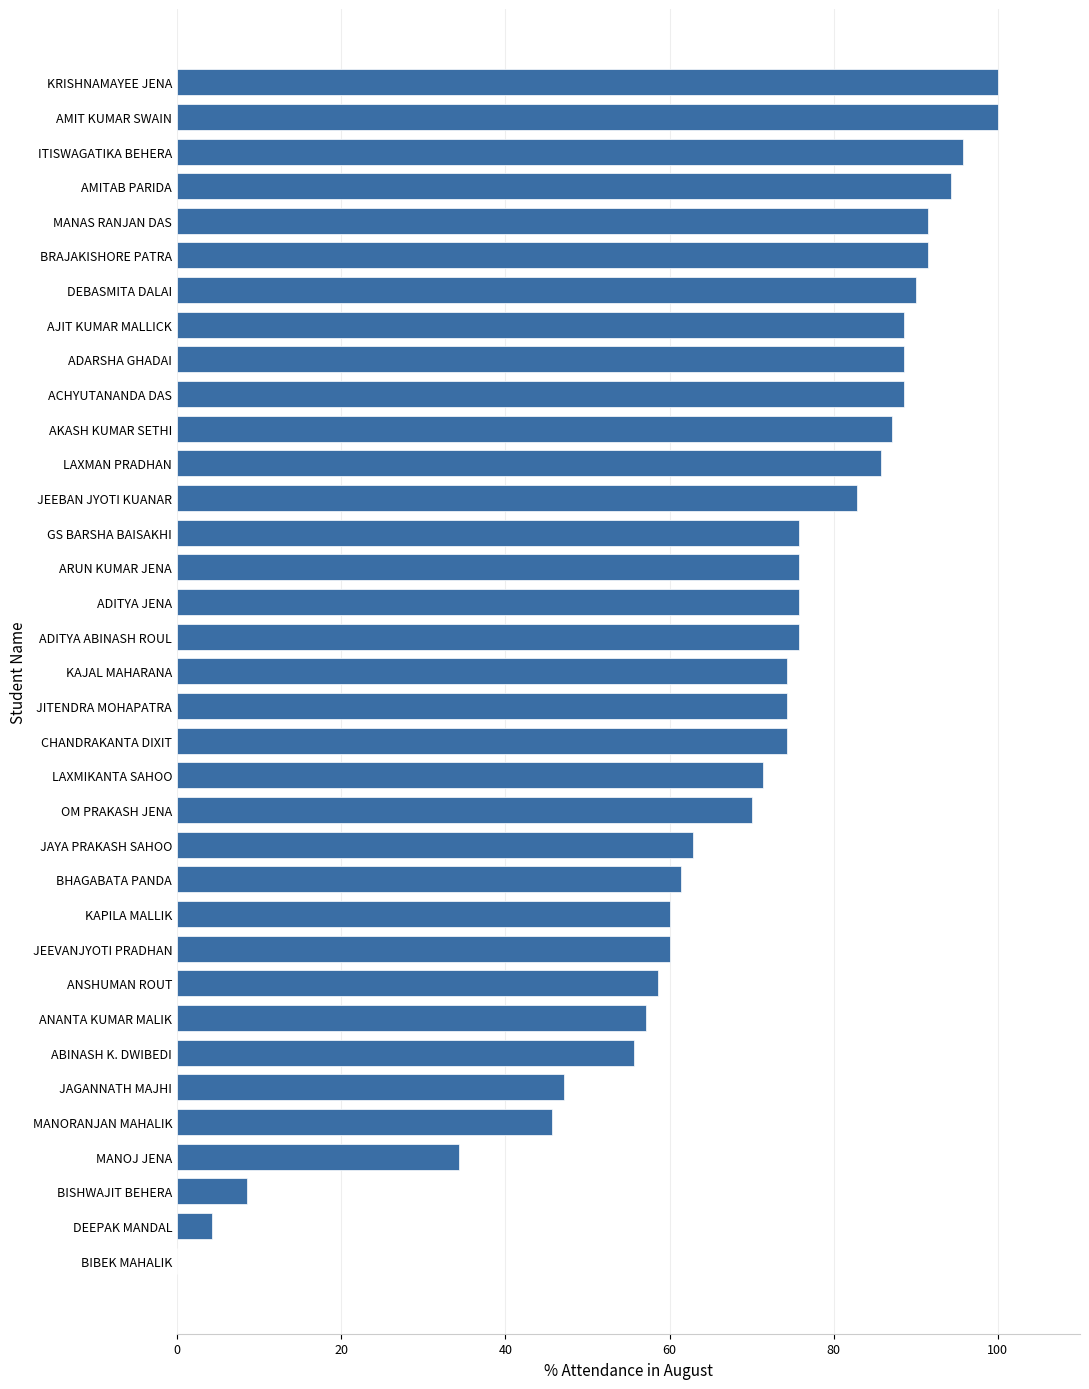

The chart shows a value of 65.5 at KRISHNAMAYEE JENA. True or false?

False